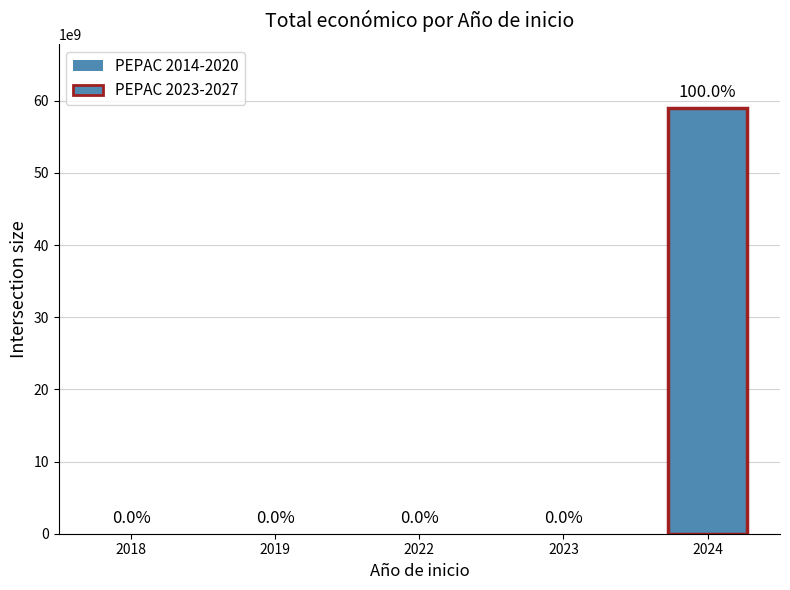

Does the chart contain stacked bars?

No